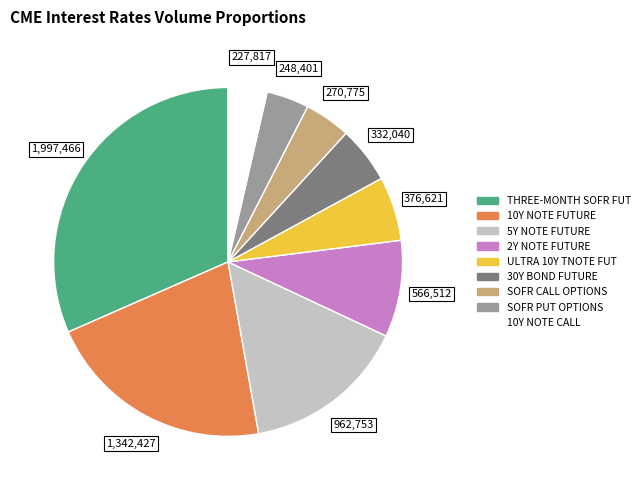

Is there any slice that represents more than half of the pie?

No